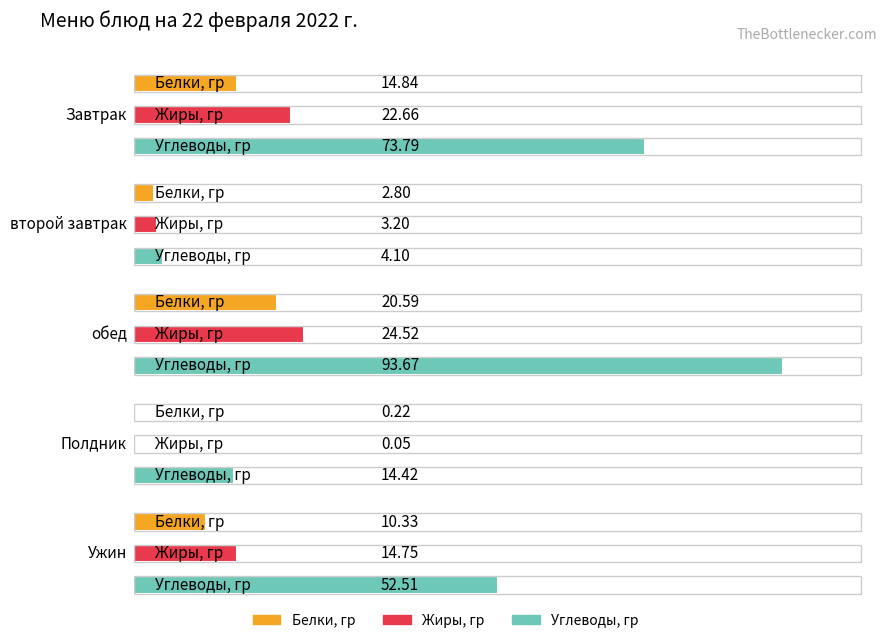

What is the average value of the Жиры, гр series?

13.0